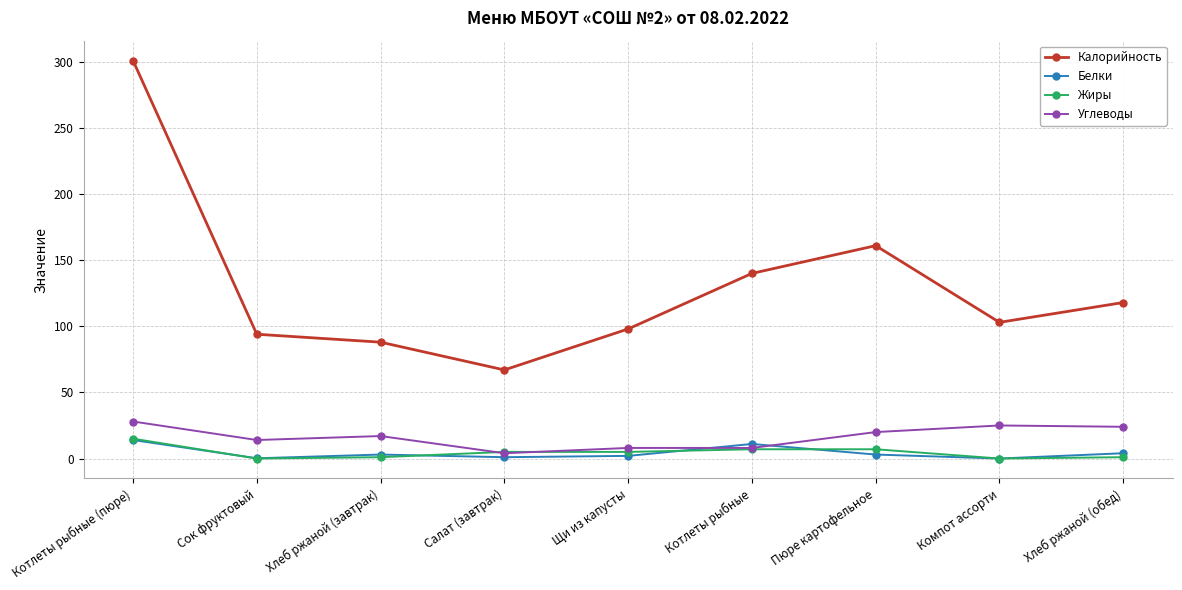

What is the difference between the highest and lowest values at Компот ассорти?

103.0